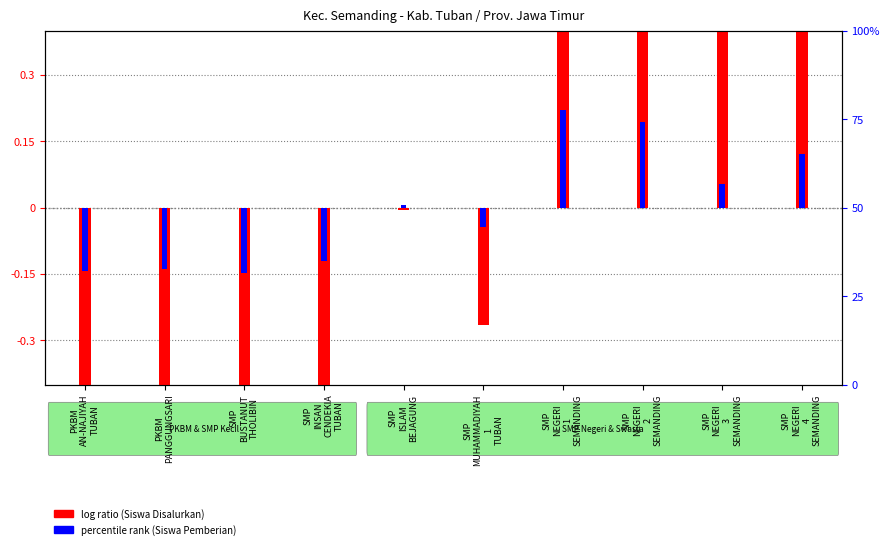

How many values in the Siswa Disalurkan series exceed 0?

4